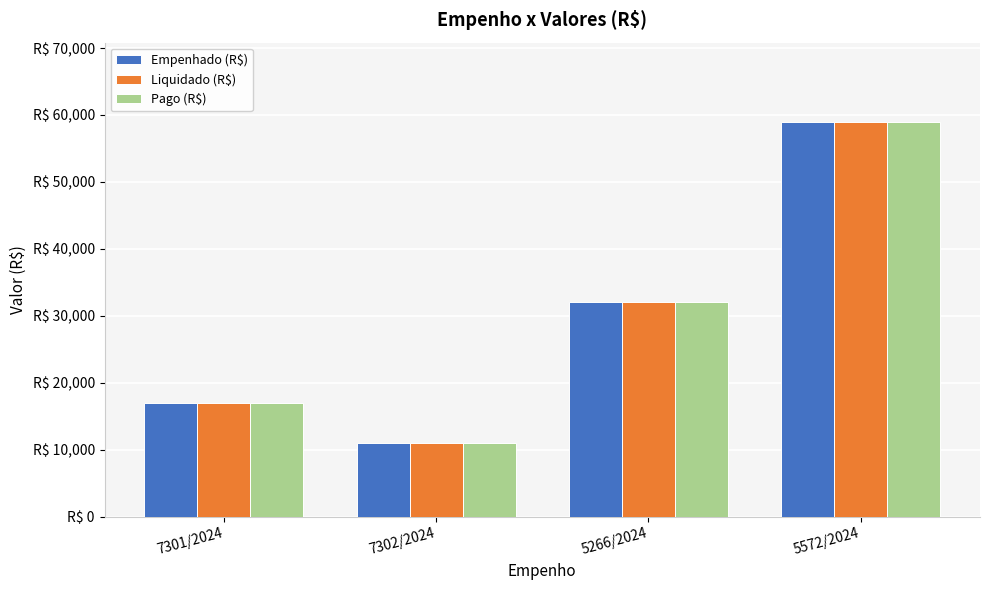

At which label is Liquidado (R$) closest to 35000?

5266/2024